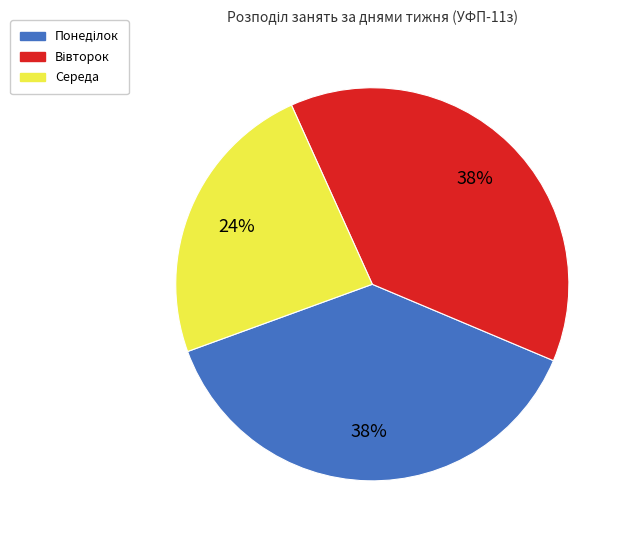

Count the number of slices in the pie.

3